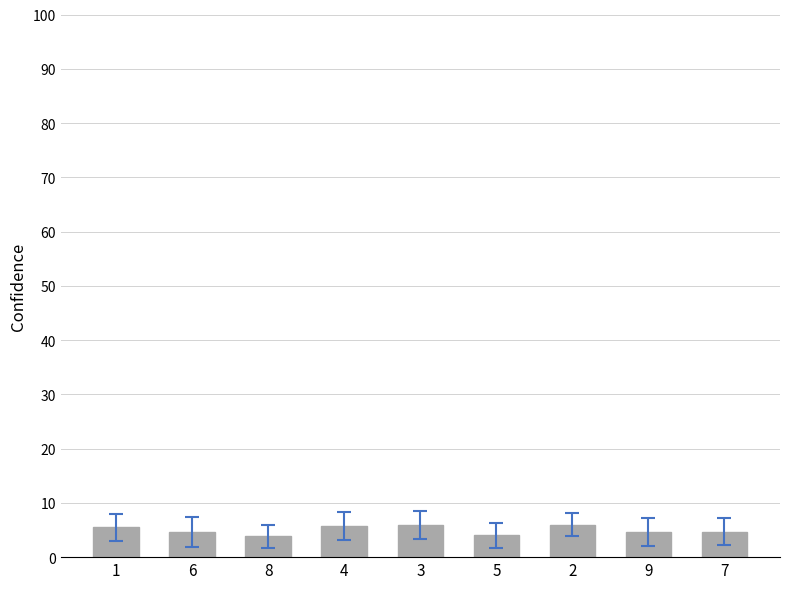

How many data points does each series have?

9